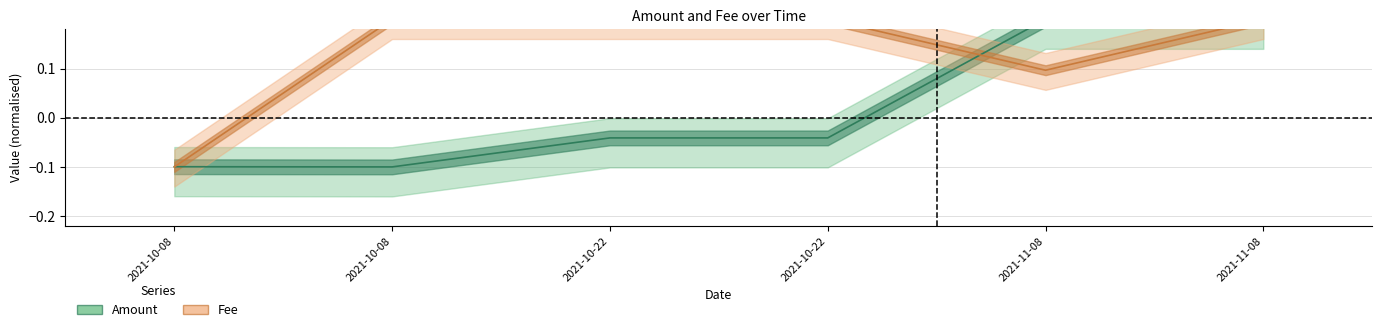

What is the difference between the second highest and second lowest values in the Fee series?

0.1